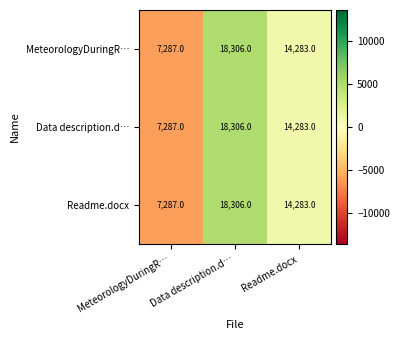

Is the value of Data description.d… at Readme.docx greater than the value of Readme.docx at MeteorologyDuringR…?

Yes